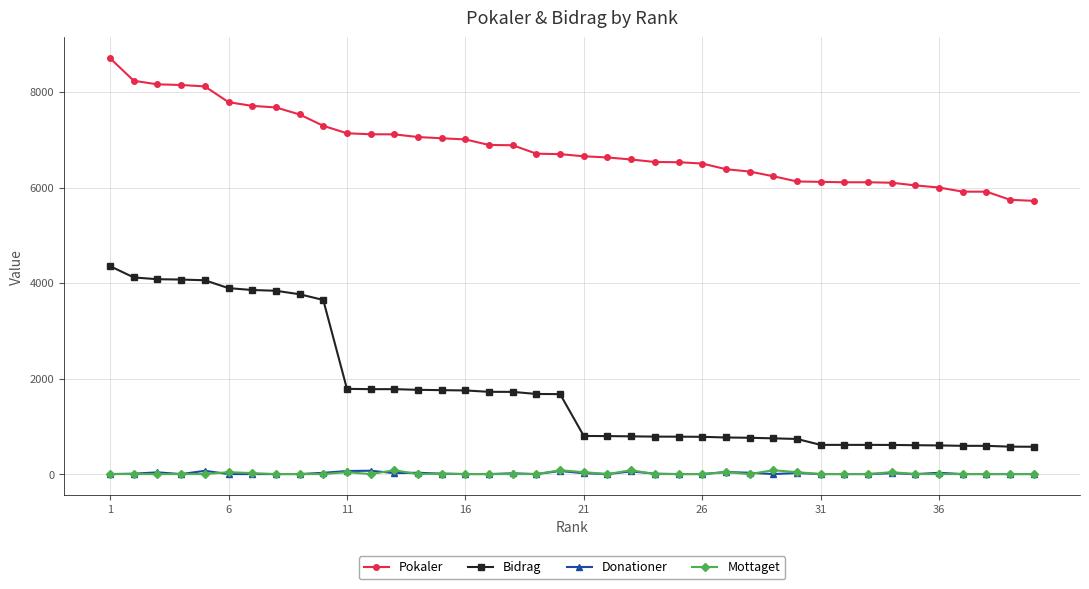

True or false: Mottaget and Bidrag cross at least once.

False